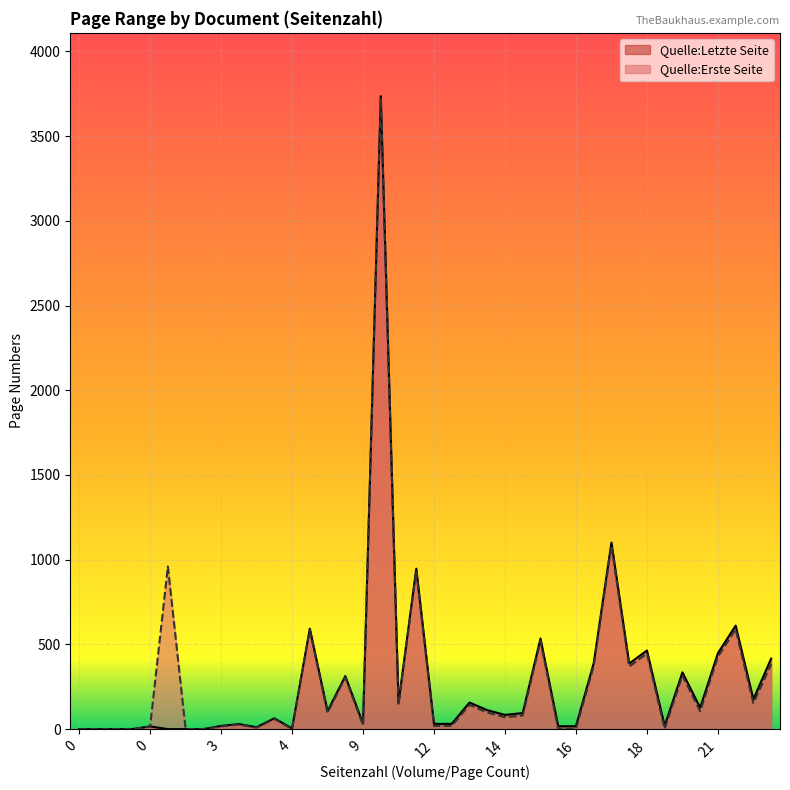

True or false: Quelle:Letzte Seite has a value of -2337 at 0.

False